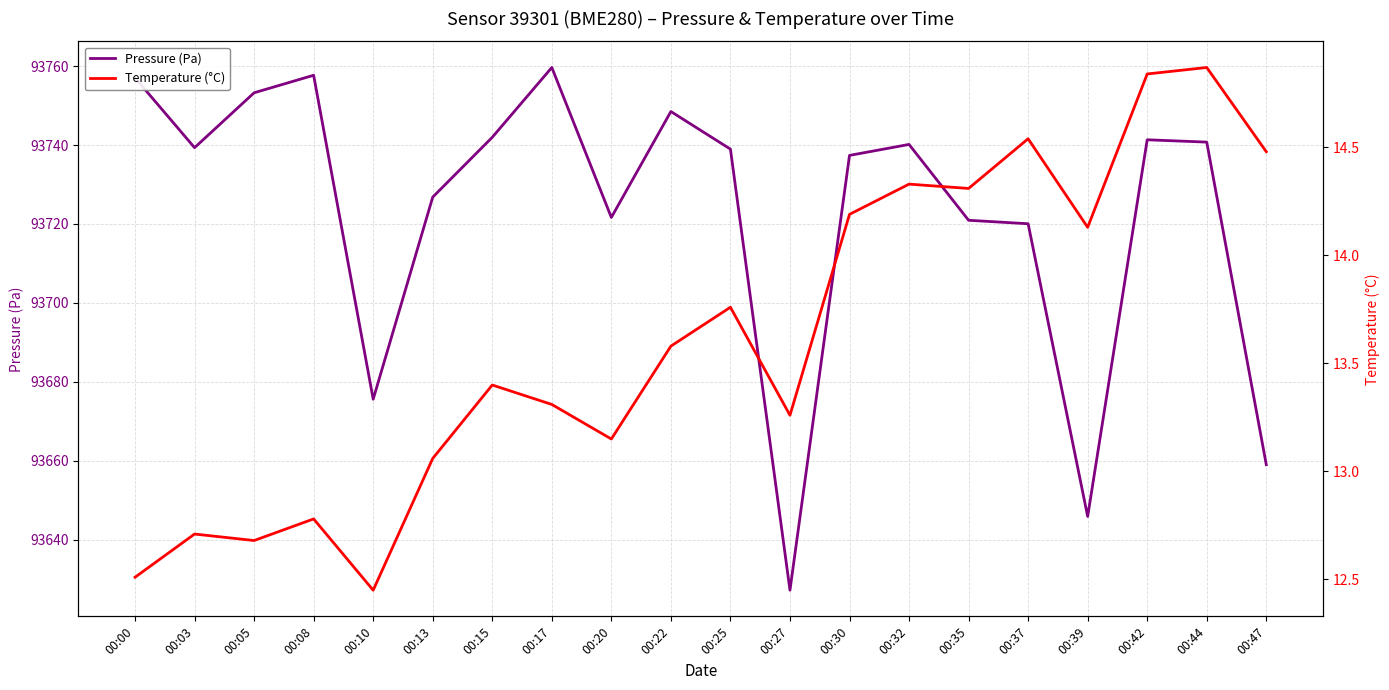

What is the sum of all Temperature (°C) values?

272.3